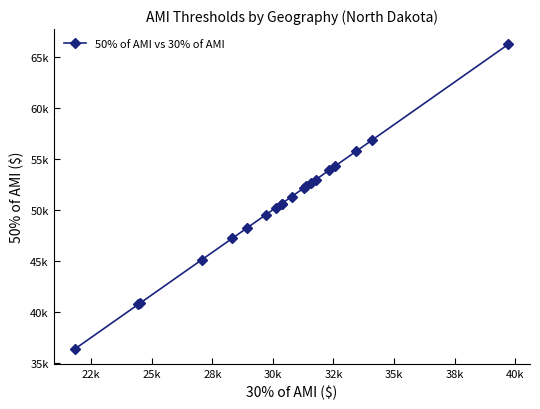

Reading left to right, list all the values displayed in this chart.

36400.0	40750.0	40850.0	45100.0	47200.0	48200.0	49500.0	50200.0	50600.0	50600.0	51298.2	52150.0	52286.2	52600.0	52950.0	53850.0	54250.0	55750.0	56850.0	66200.0